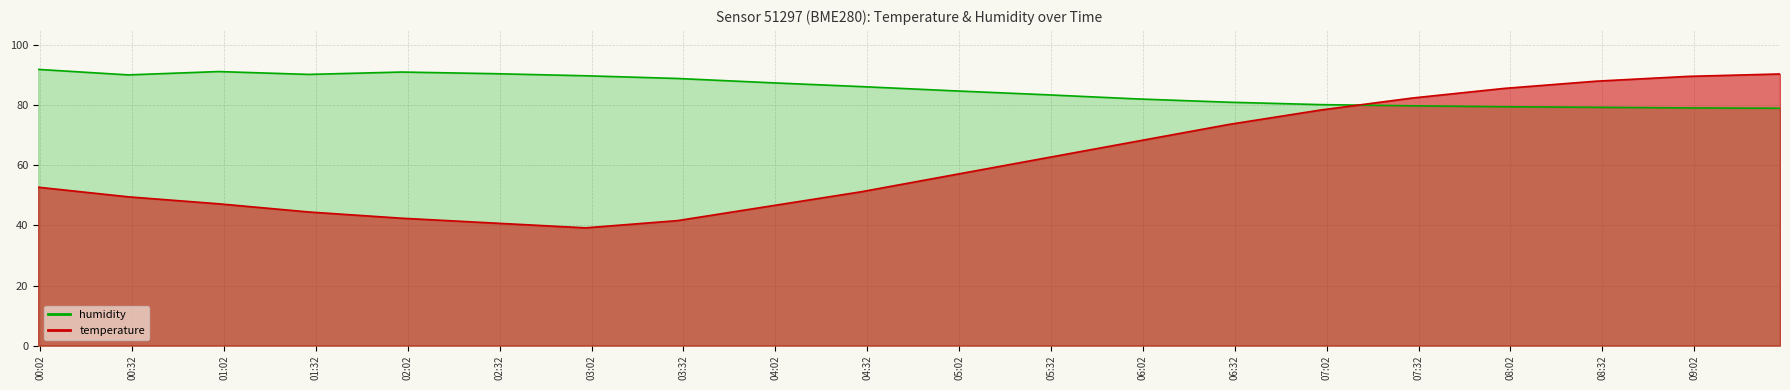

Is the value of humidity at 08:30 greater than the value of temperature at 00:01?

Yes